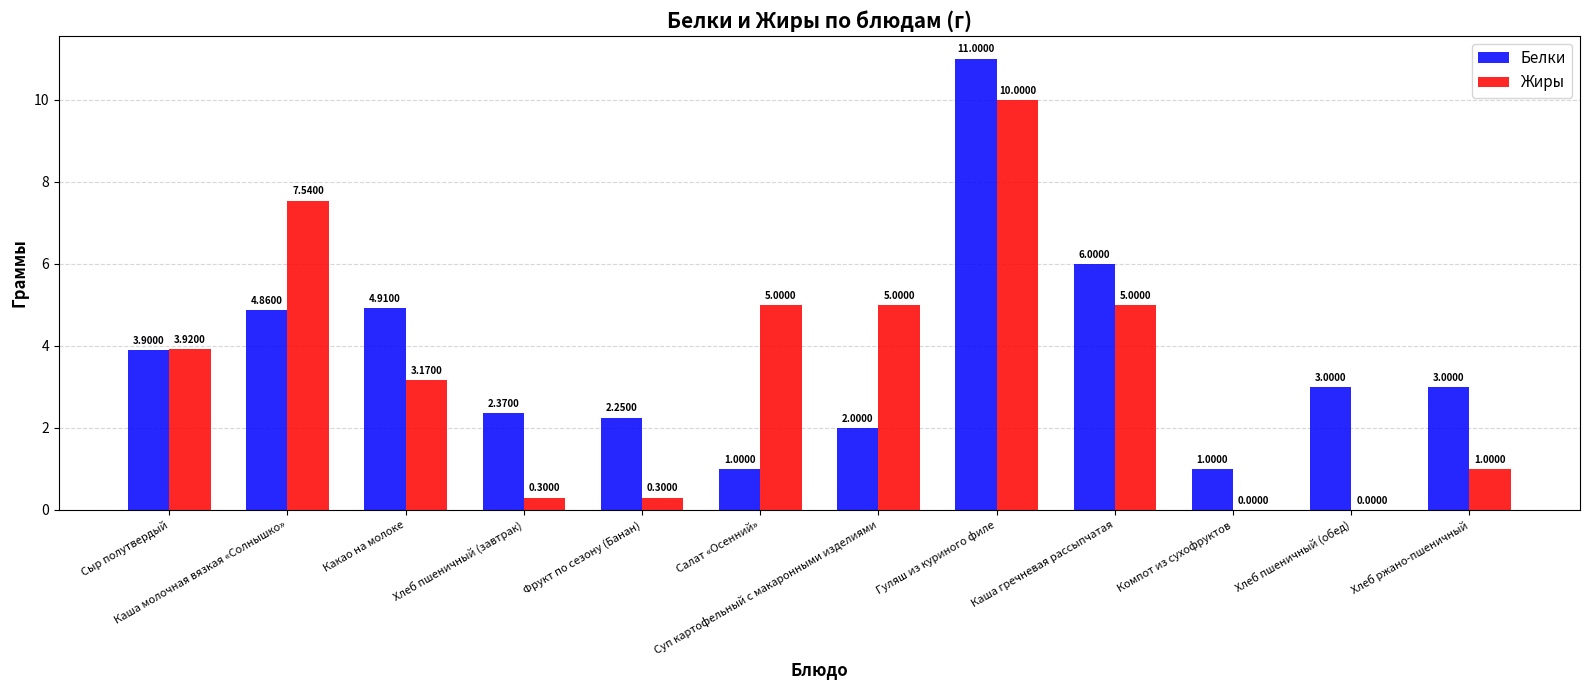

The value of Белки at Фрукт по сезону (Банан) is 1.3. True or false?

False